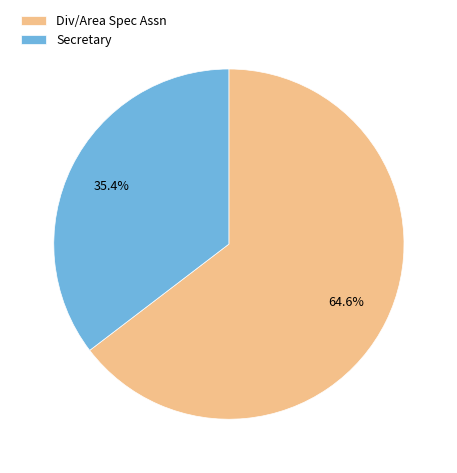

Which slice represents more than half of the pie?

Div/Area Spec Assn